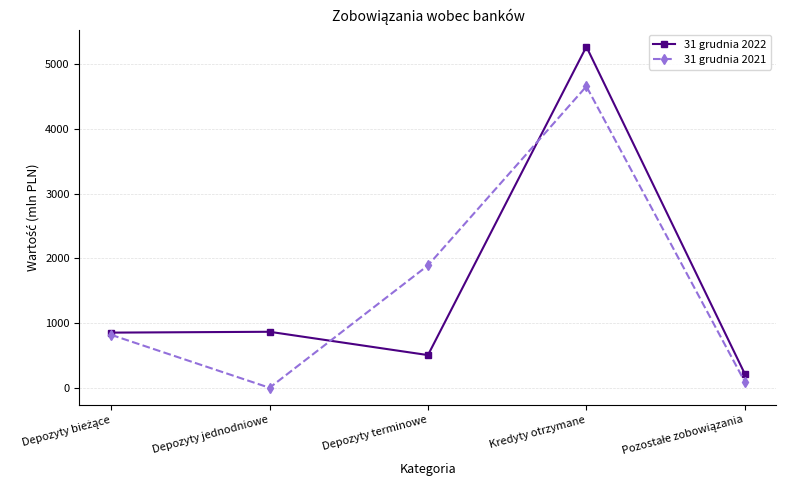

True or false: 31 grudnia 2021 has a value of 8258 at Kredyty otrzymane.

False